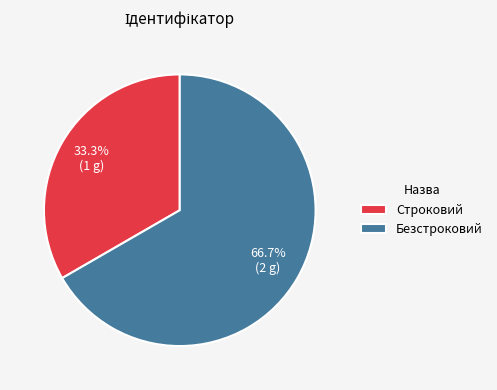

Is it true that Строковий is 33% of the pie?

True